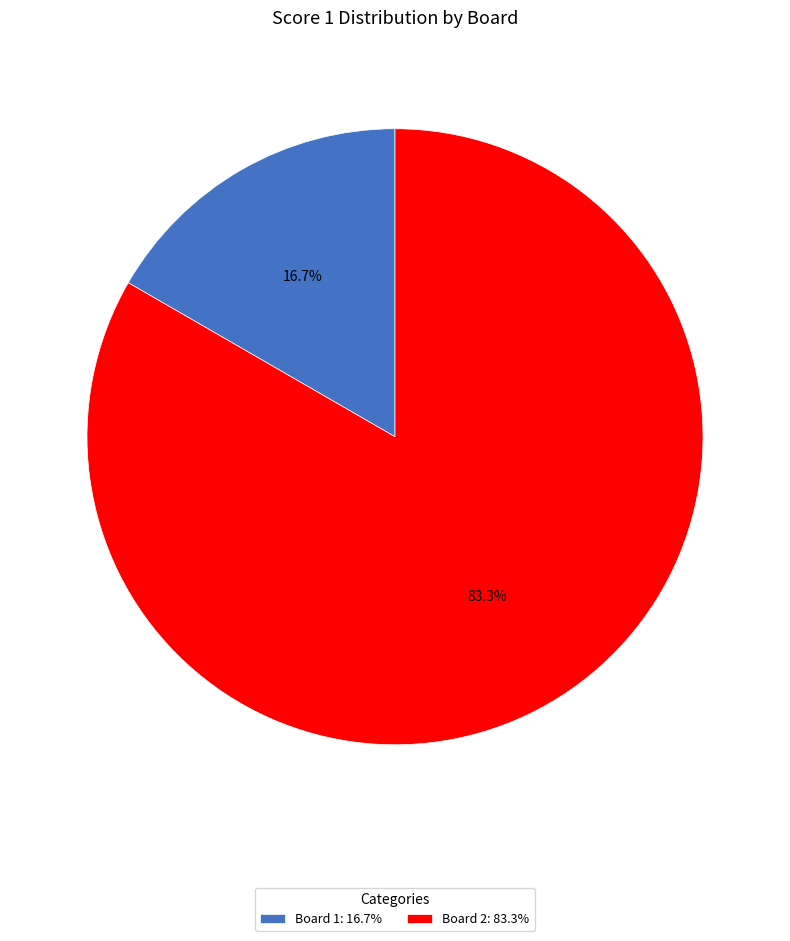

Does Board 1 account for over 50% of the chart?

No